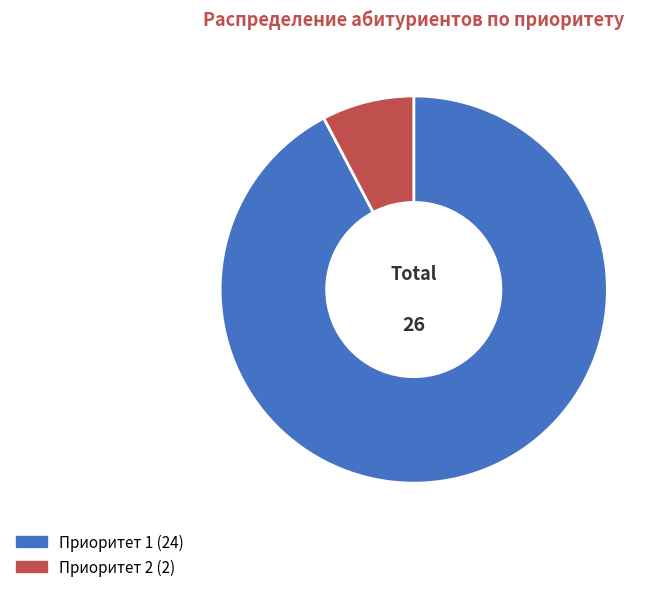

Count the number of slices in the pie.

2